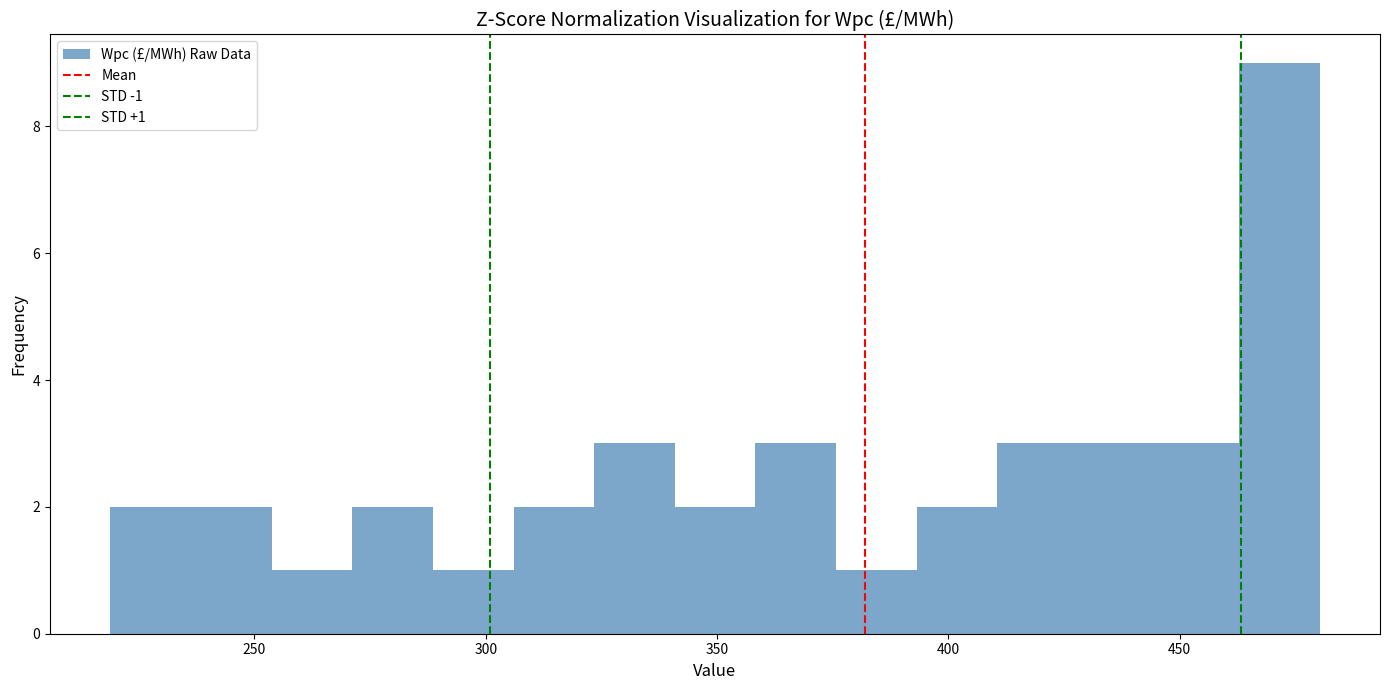

Around what value on the x-axis is the tallest bar? Give the approximate position of its centre, as read against the axis.

470